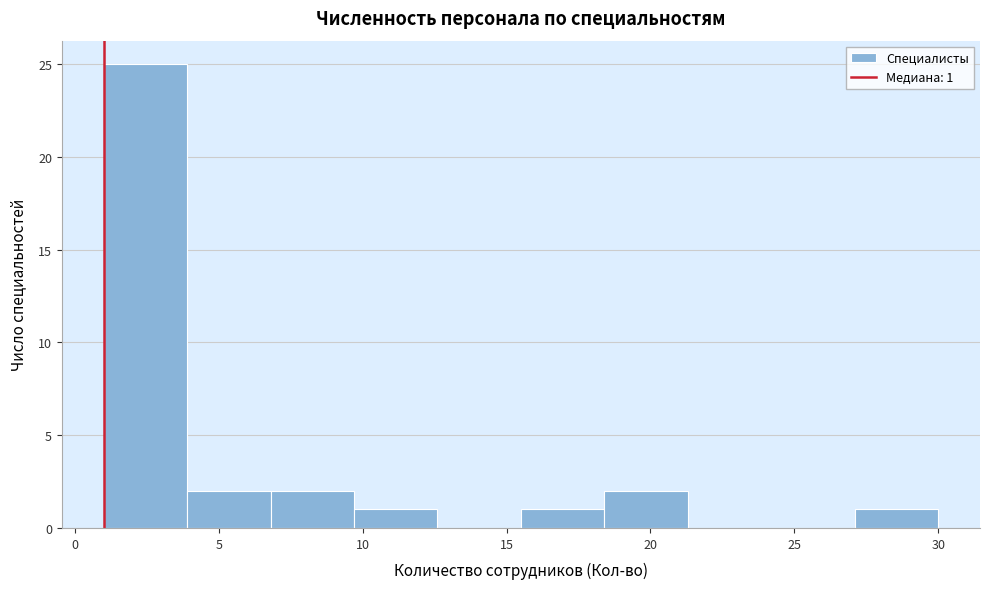

Which range on the x-axis has the tallest bar?

1.0 to 3.9